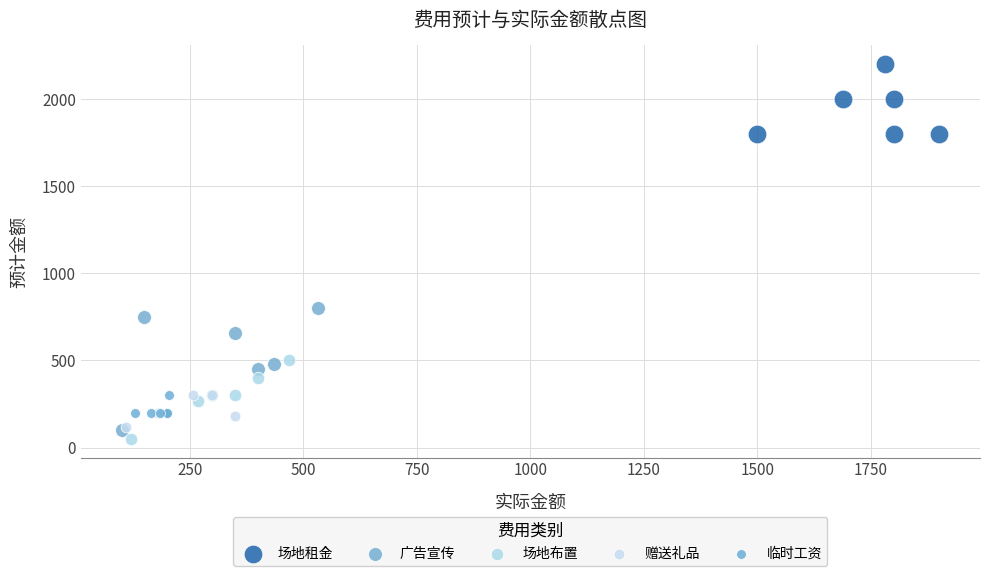

Which series has the widest spread of Y values?

广告宣传